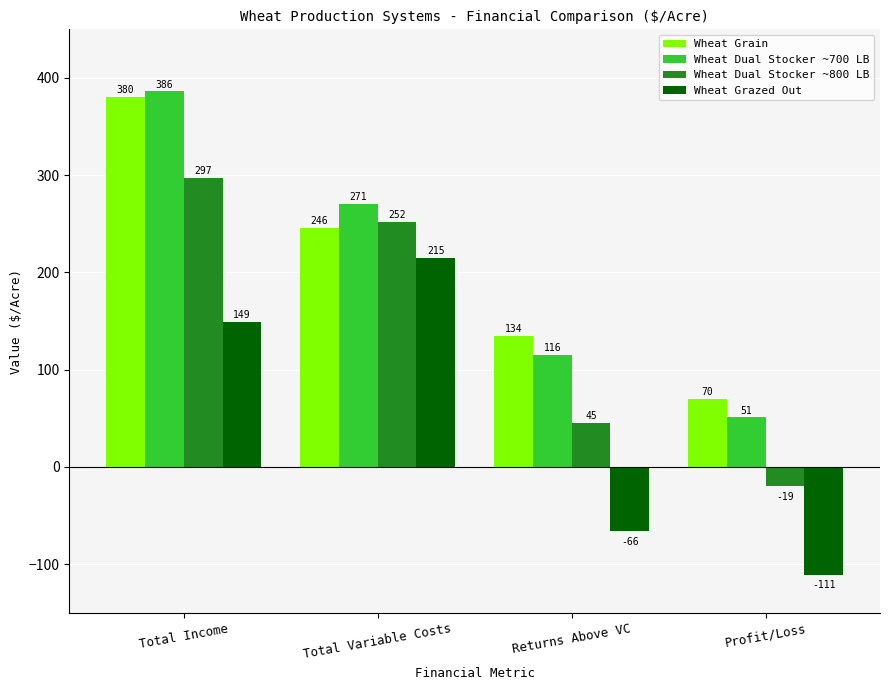

The value of Wheat Dual Stocker ~800 LB at Profit/Loss is -19.3. True or false?

True